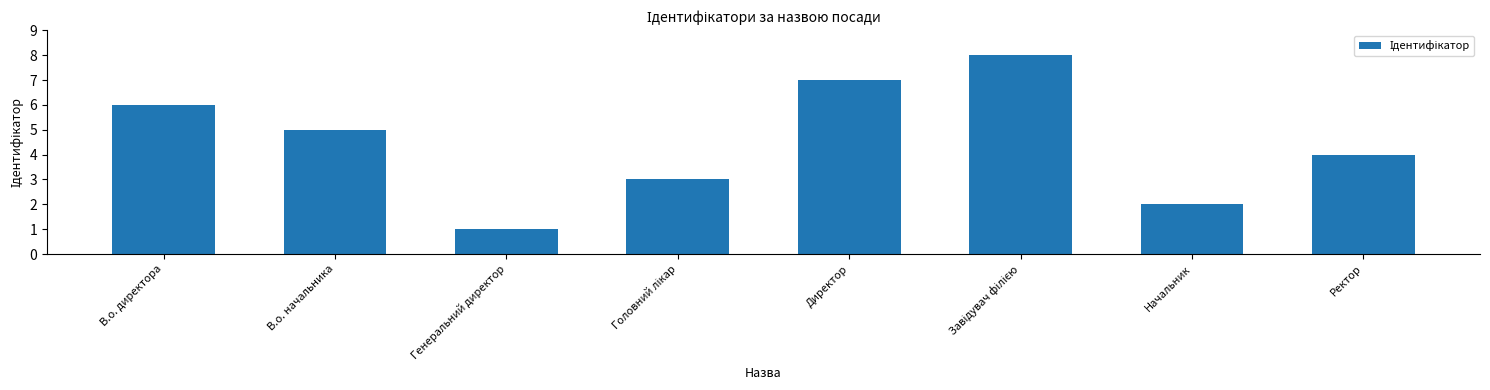

Does the chart contain stacked bars?

No